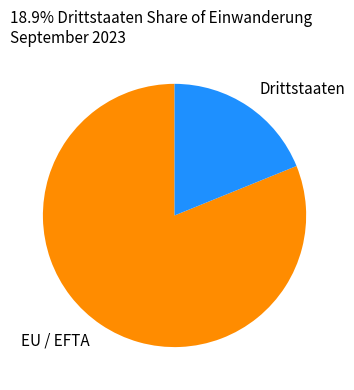

The EU / EFTA slice represents 86% of the pie. True or false?

False